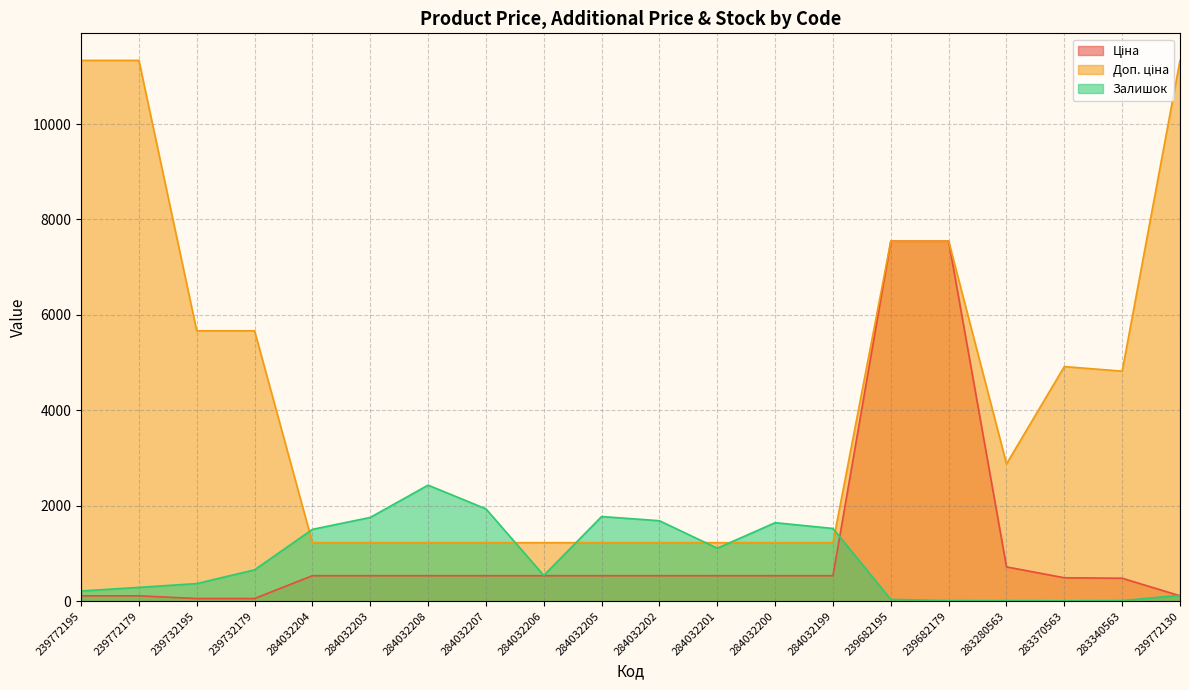

What is the label of the 2nd point from the right?

283340563